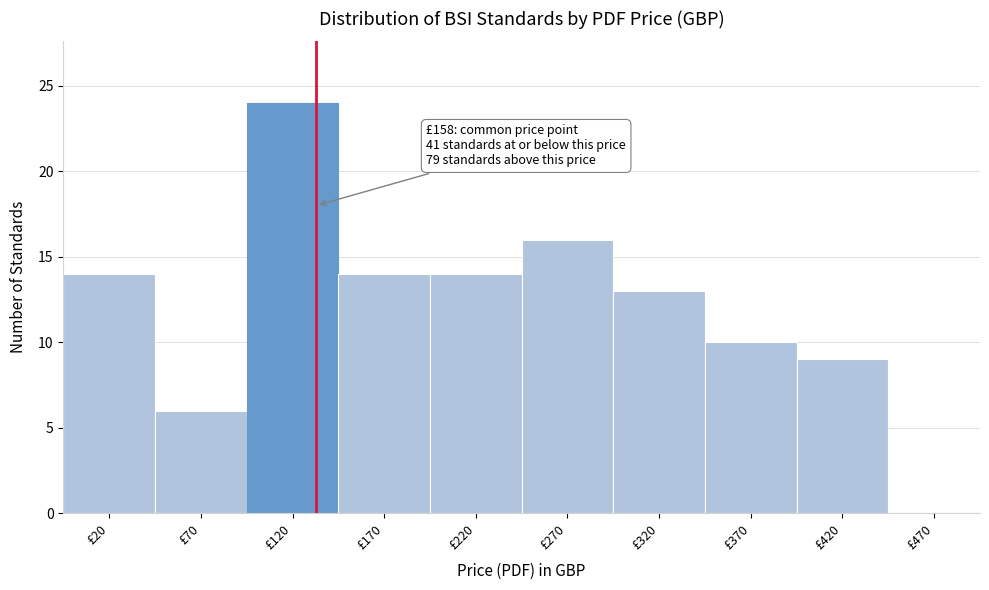

Reading left to right, what are all the values shown in this chart?

£20=14	£70=6	£120=24	£170=14	£220=14	£270=16	£320=13	£370=10	£420=9	£470=0